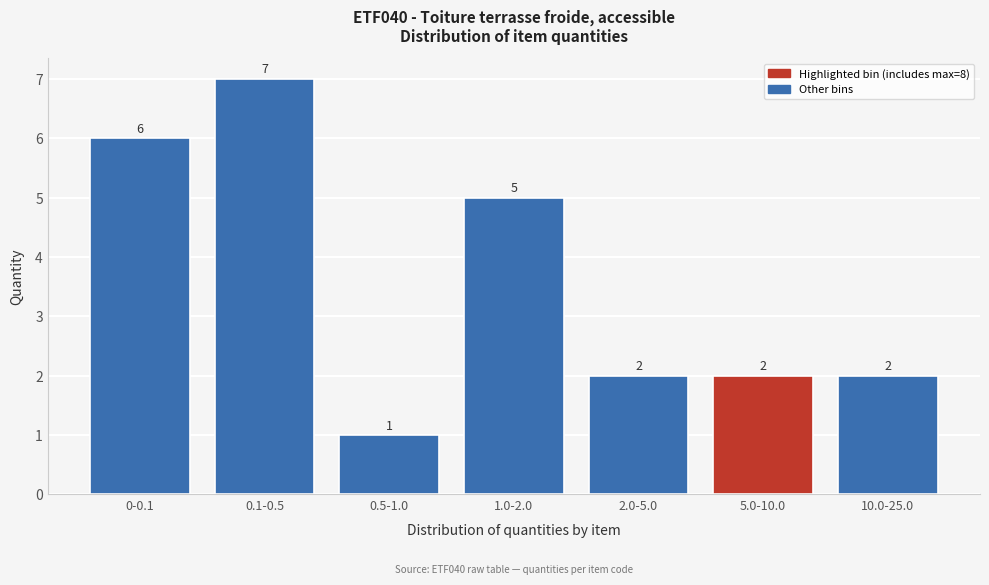

Reading right to left, list all the values displayed in this chart.

10.0-25.0=2	5.0-10.0=2	2.0-5.0=2	1.0-2.0=5	0.5-1.0=1	0.1-0.5=7	0-0.1=6